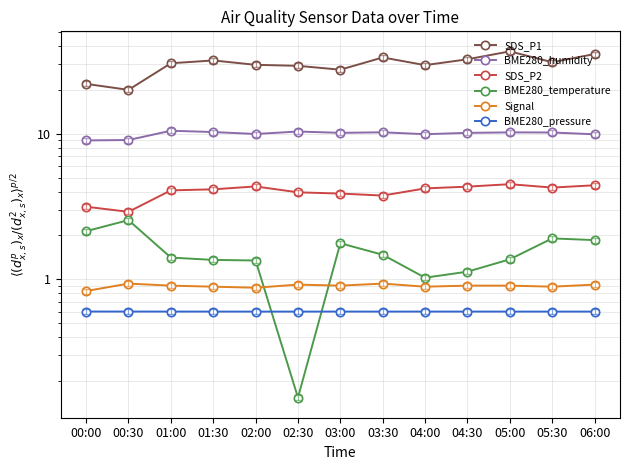

What is the average value of the BME280_pressure series?

0.6